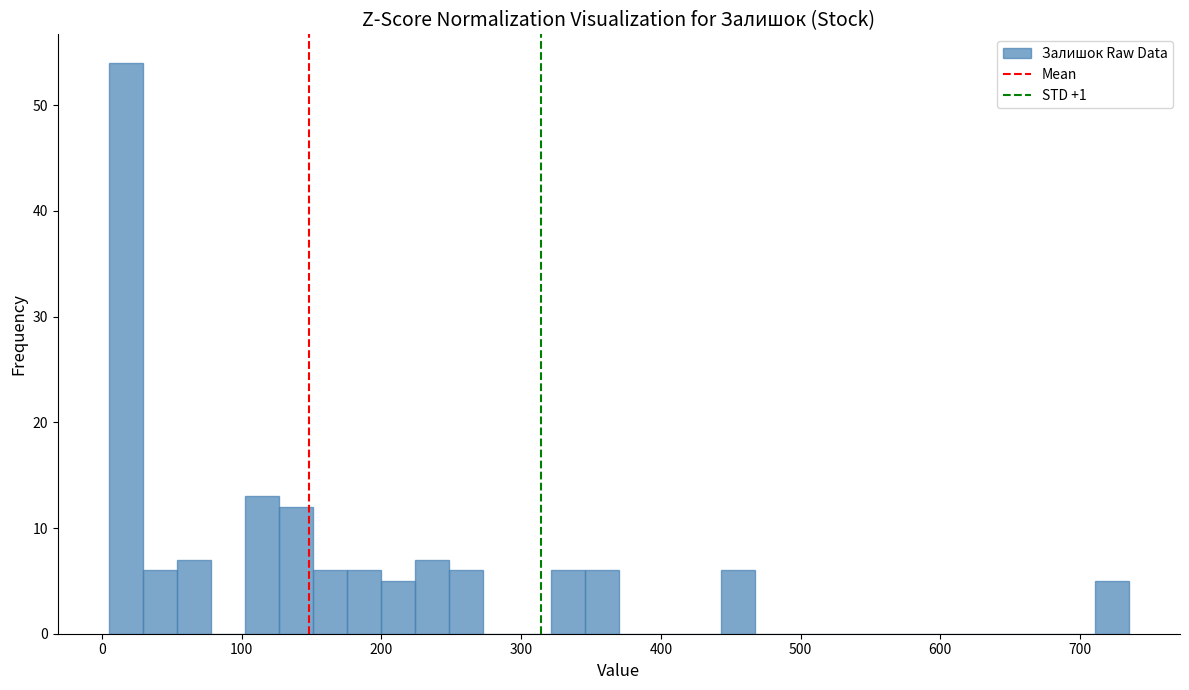

Around what value on the x-axis is the tallest bar? Give the approximate position of its centre, as read against the axis.

20